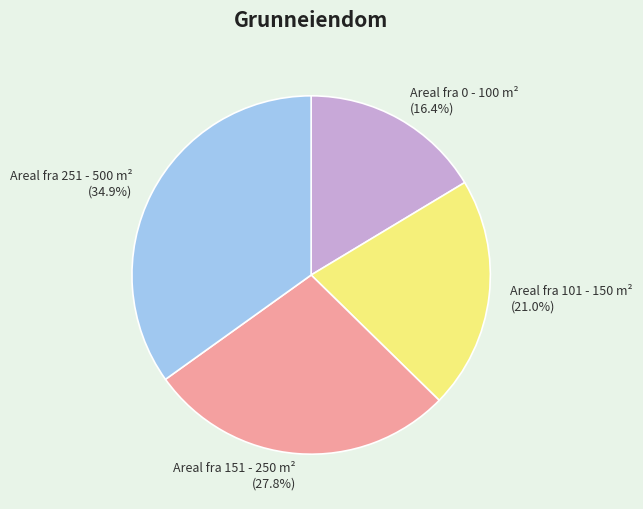

What is the largest slice in the pie chart?

Areal fra 251 - 500 m²